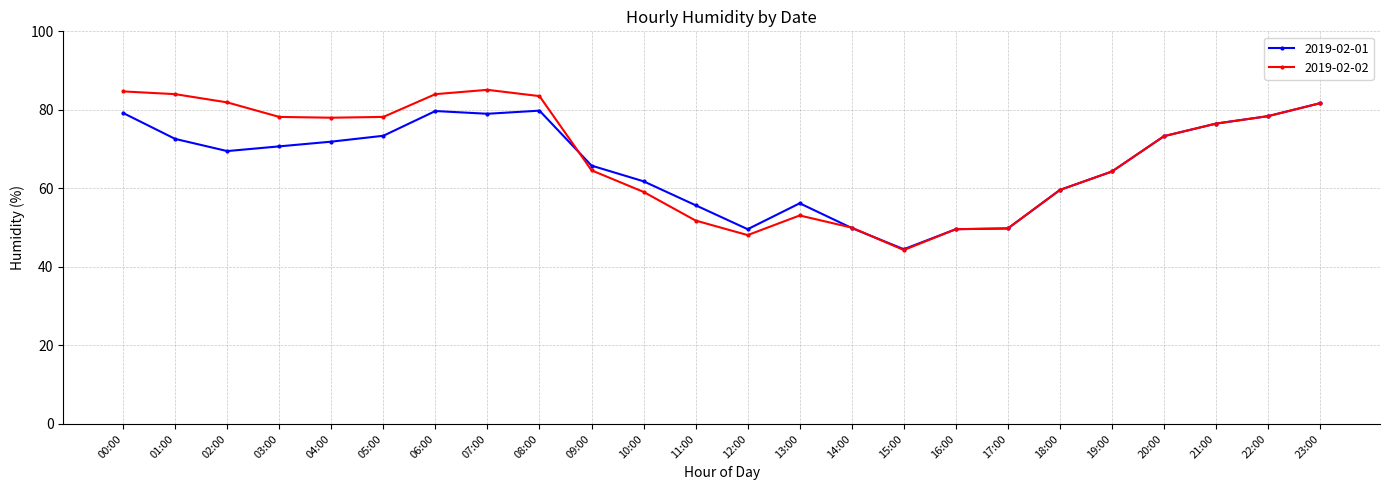

Is it true that 2019-02-01 equals 73.4 at 05:00?

True